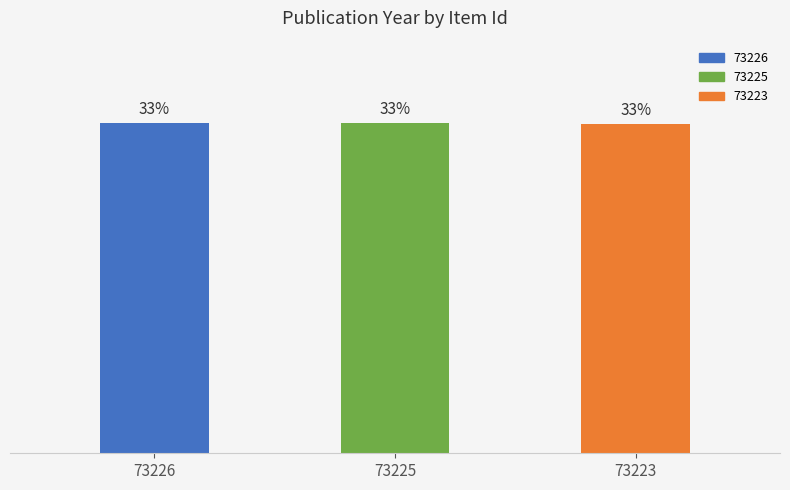

Reading left to right, list all the values displayed in this chart.

73226=33.4	73225=33.4	73223=33.3